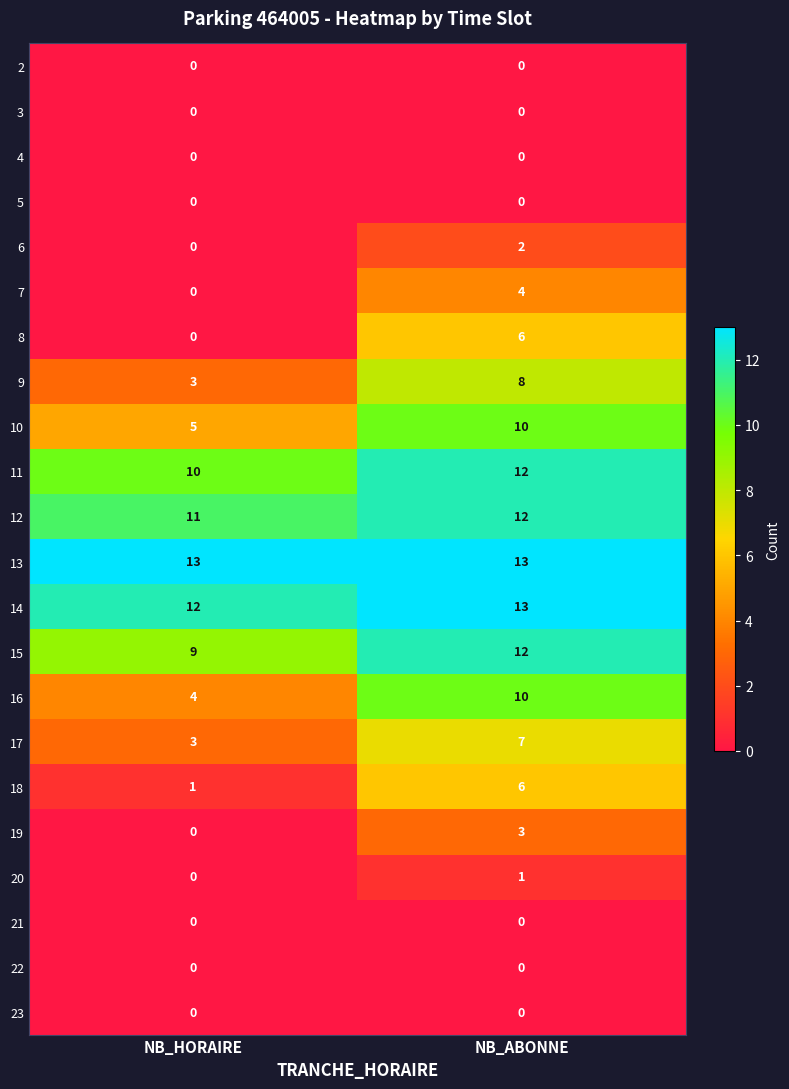

At which label is 15 closest to 10?

NB_HORAIRE